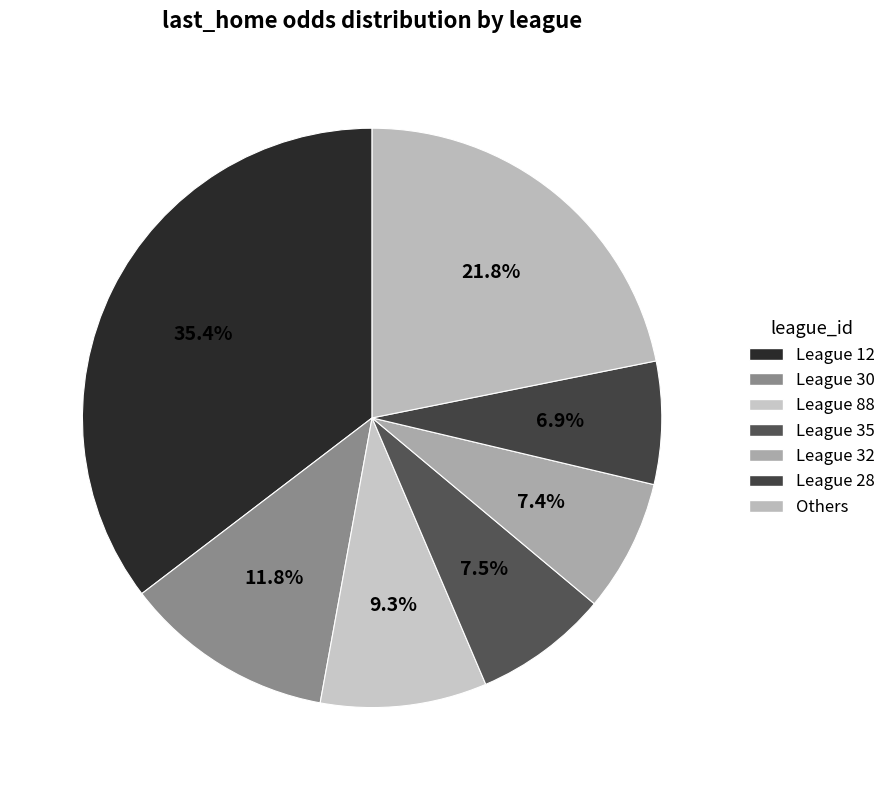

Is there any slice that represents more than half of the pie?

No